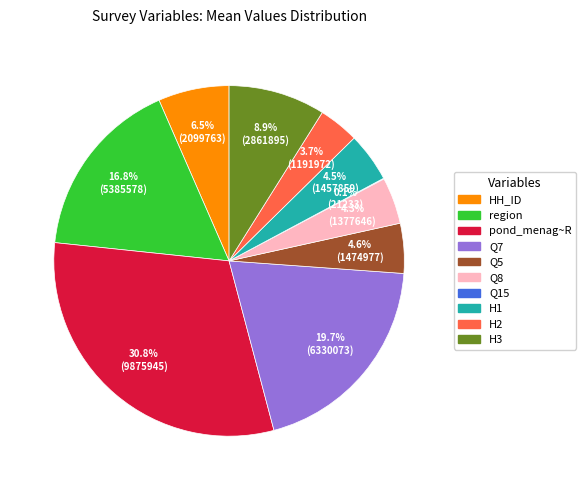

Does any single category account for the majority?

No